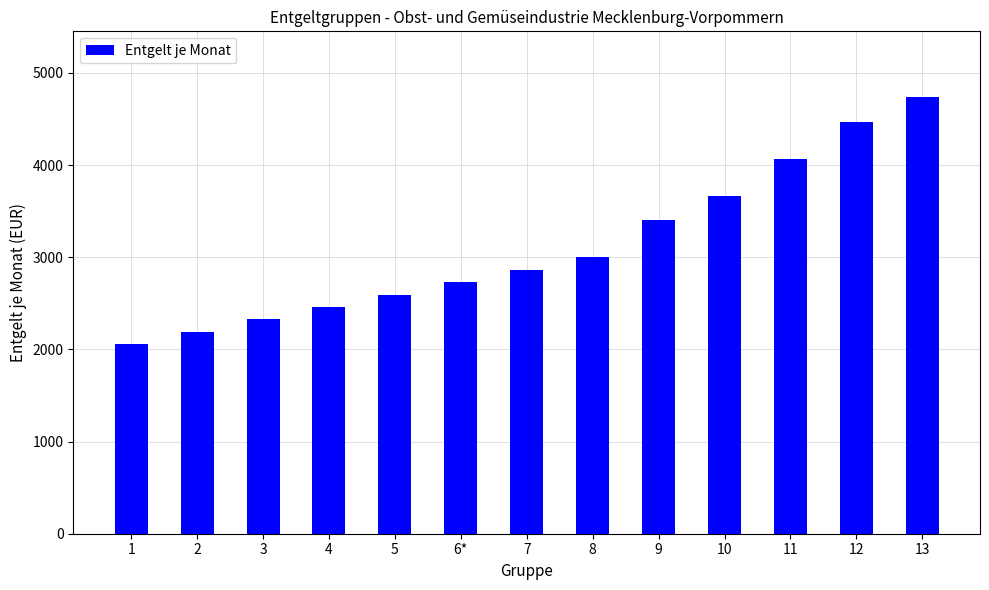

What is the sum of all values?

40571.0